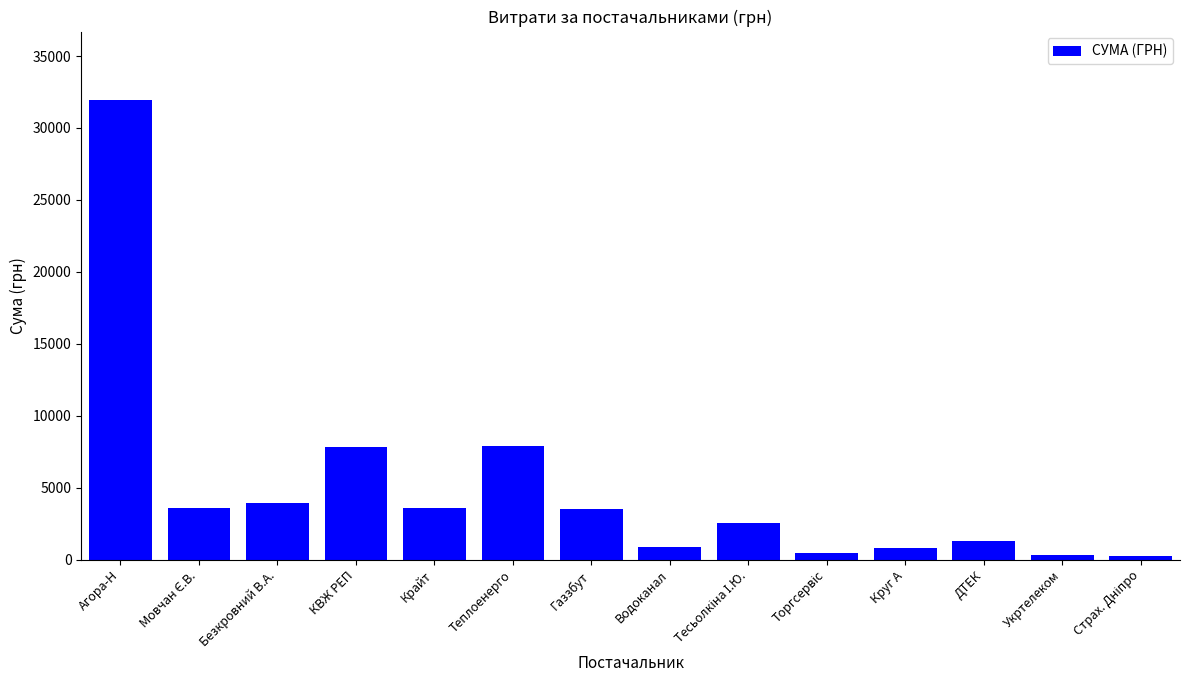

What is the change in value from Агора-Н to Водоканал?

-30998.9